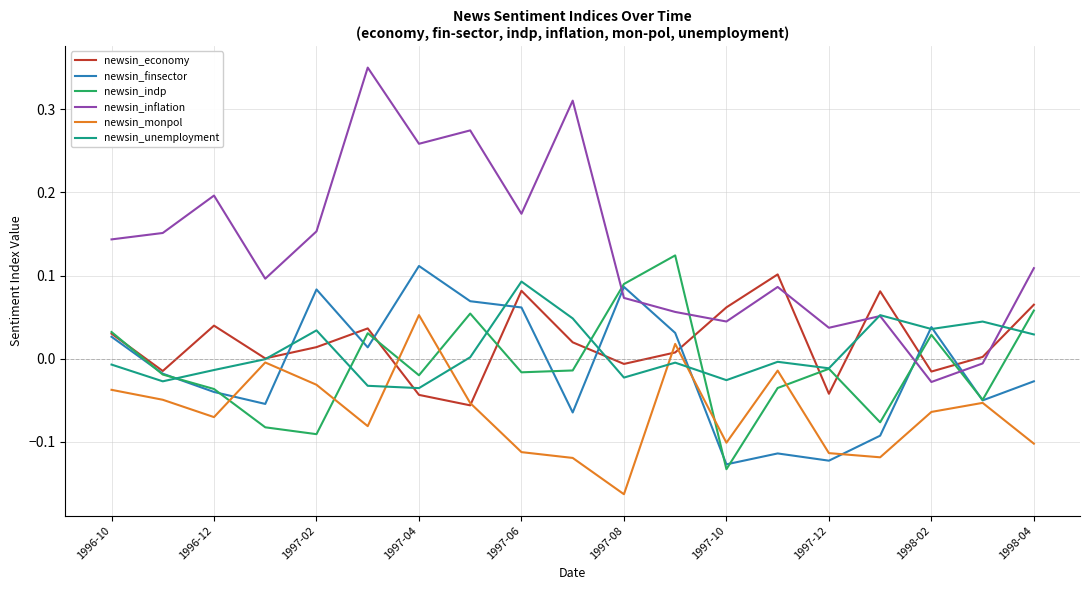

What are all the series names shown in the legend?

newsin_economy, newsin_finsector, newsin_indp, newsin_inflation, newsin_monpol, newsin_unemployment